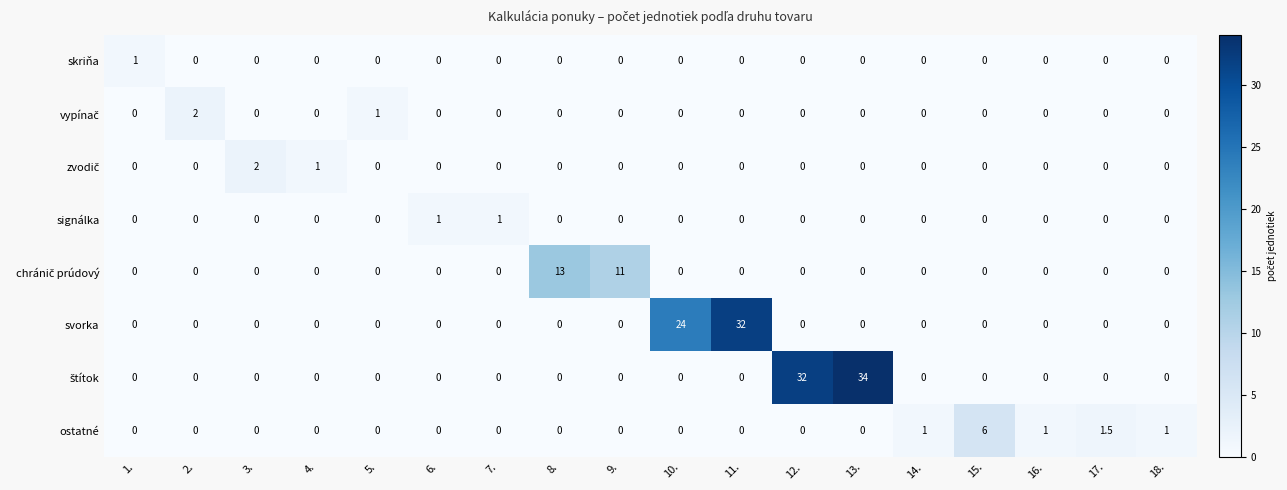

What is the spread (max minus min) of values at 16.?

1.0